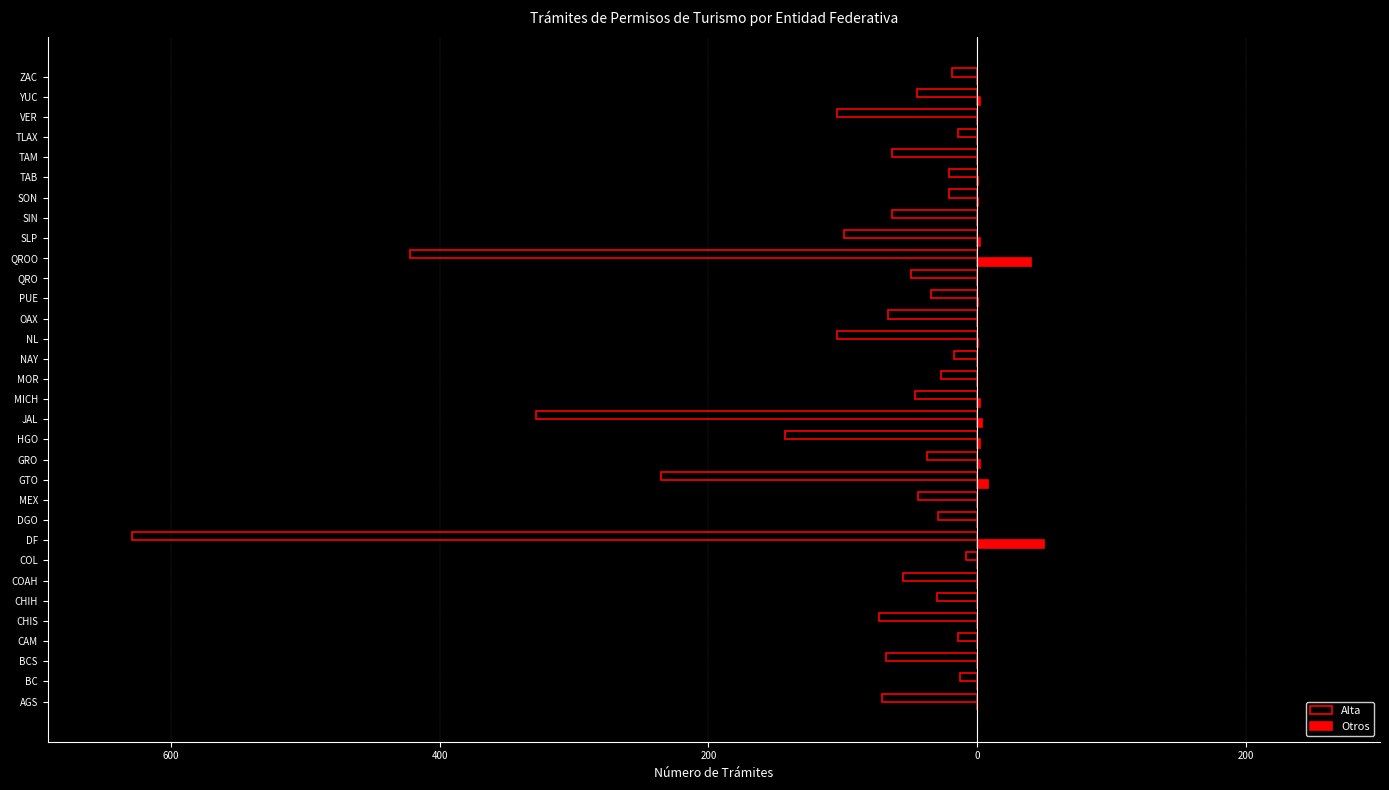

What are all the series names shown in the legend?

Alta, Otros